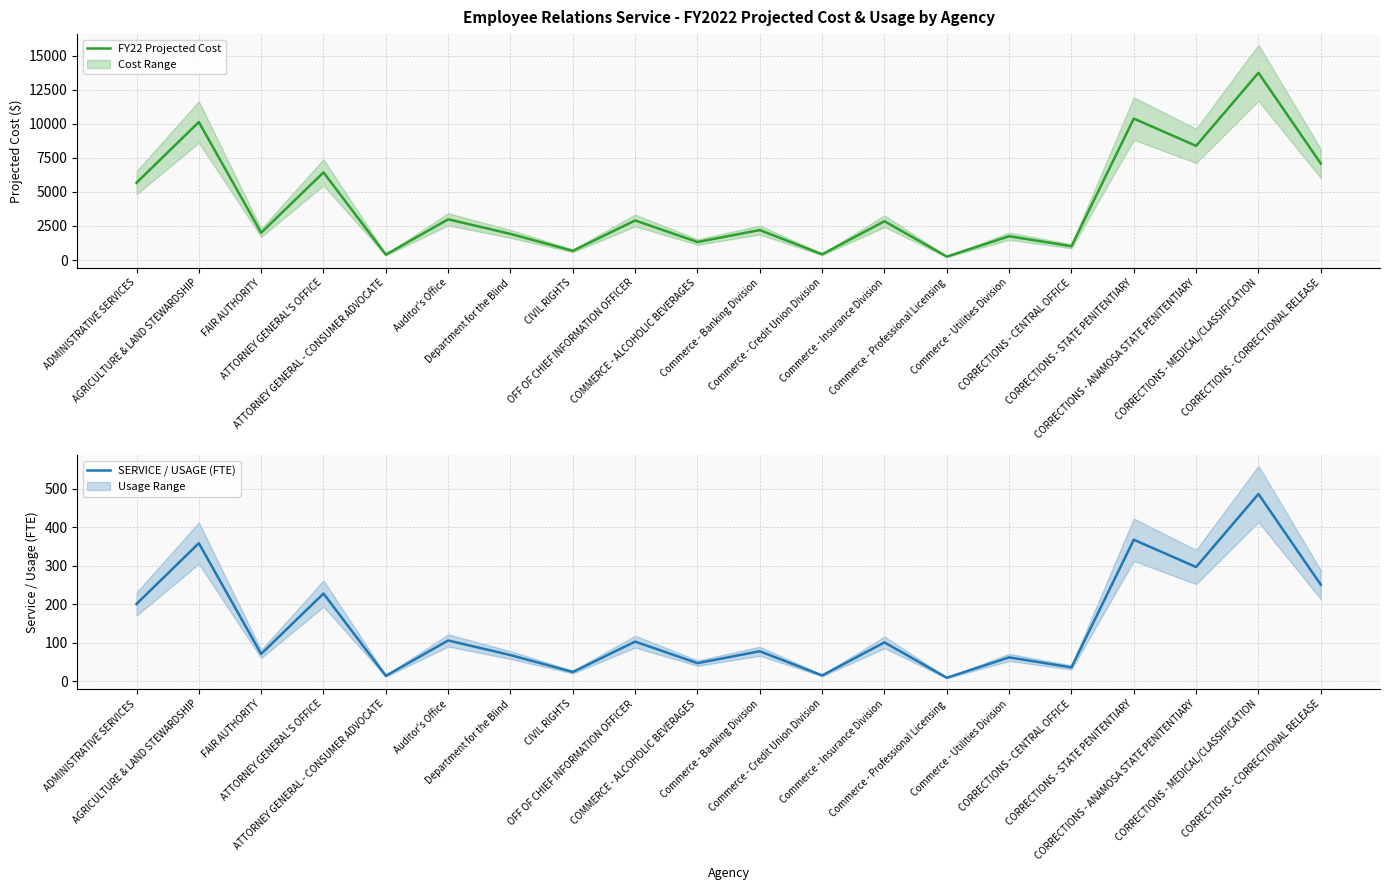

How many data points in SERVICE / USAGE (FTE) are less than 101?

10